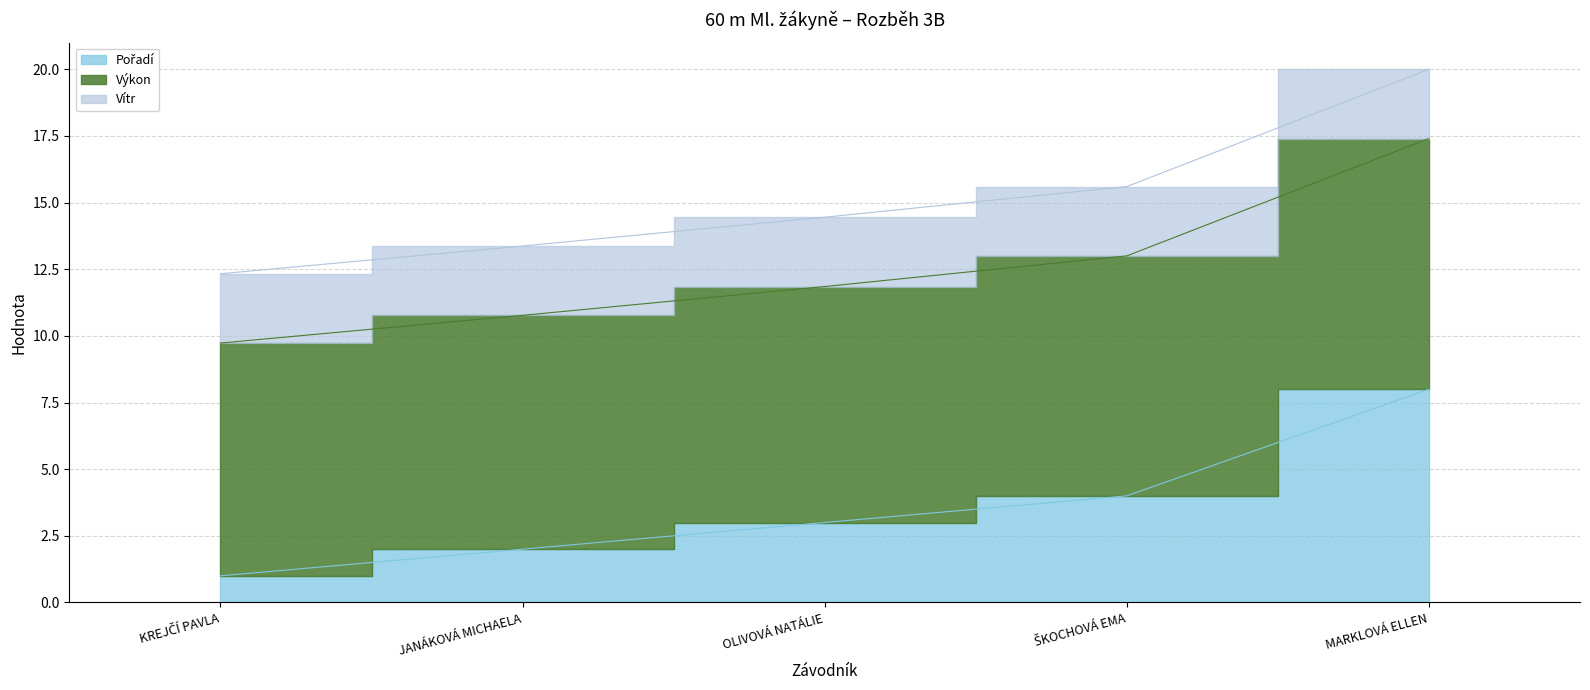

What is the minimum value shown in the chart?

1.0